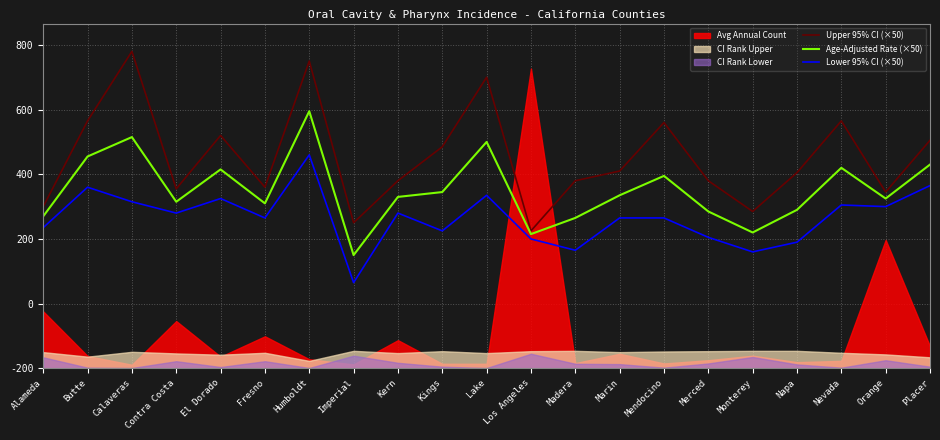

True or false: Lower 95% CI (×50) and Upper 95% CI (×50) cross at least once.

False